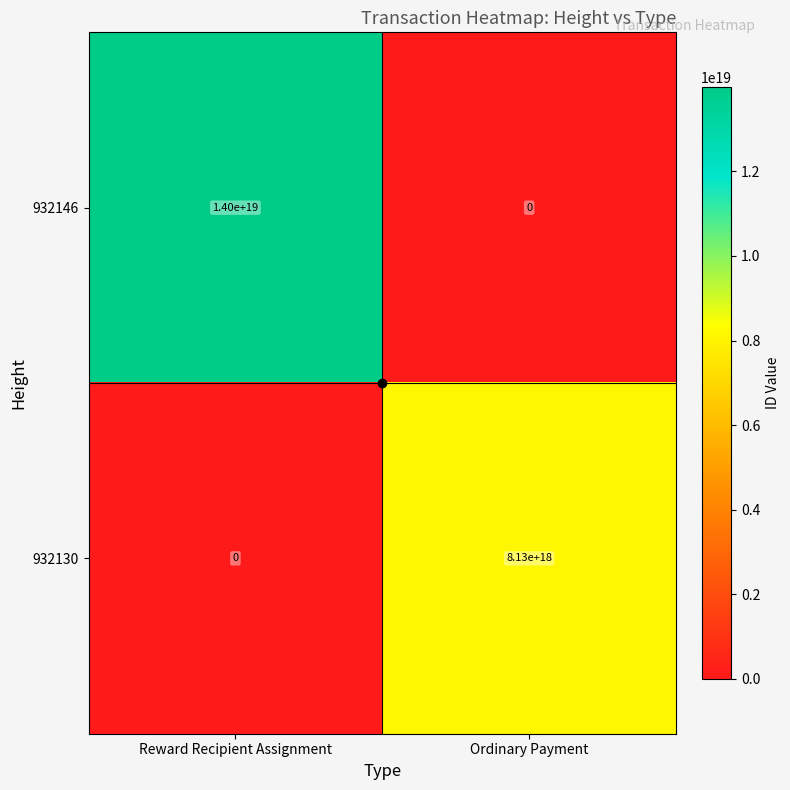

Which series changed the most between Reward Recipient Assignment and Ordinary Payment?

932146